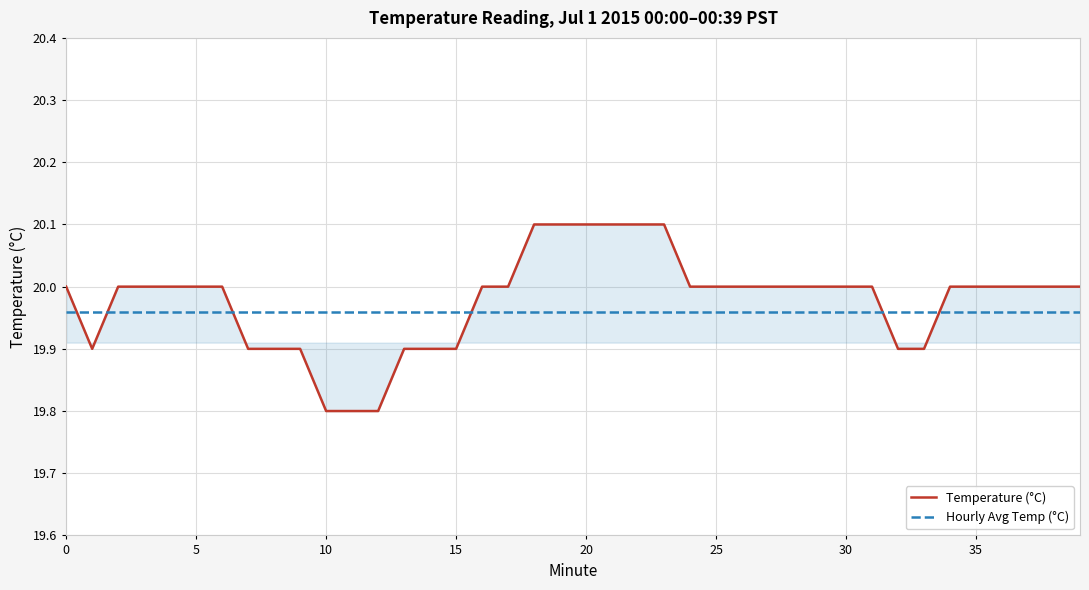

How many Temperature (°C) values are between 19 and 20?

34